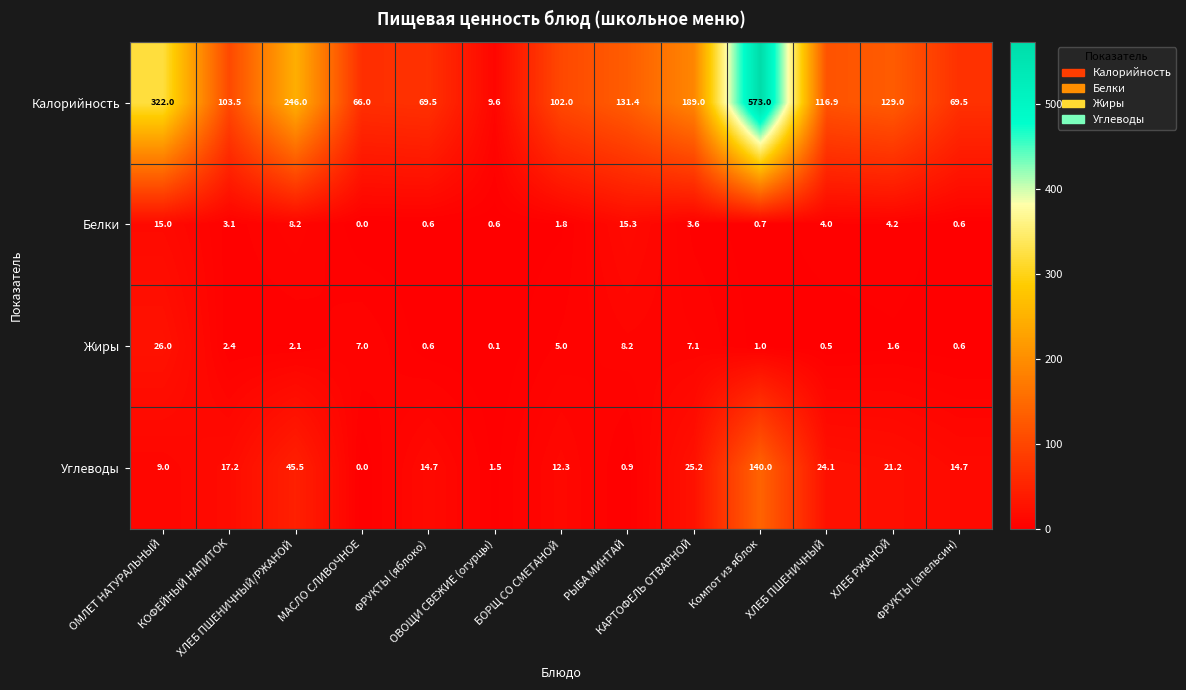

What is the greatest value displayed?

573.0